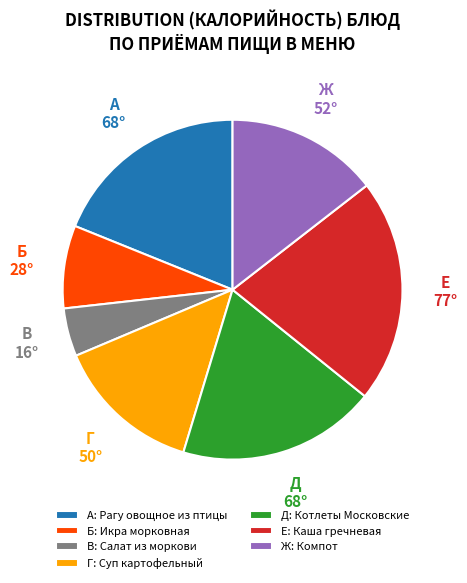

Is there any slice that represents more than half of the pie?

No